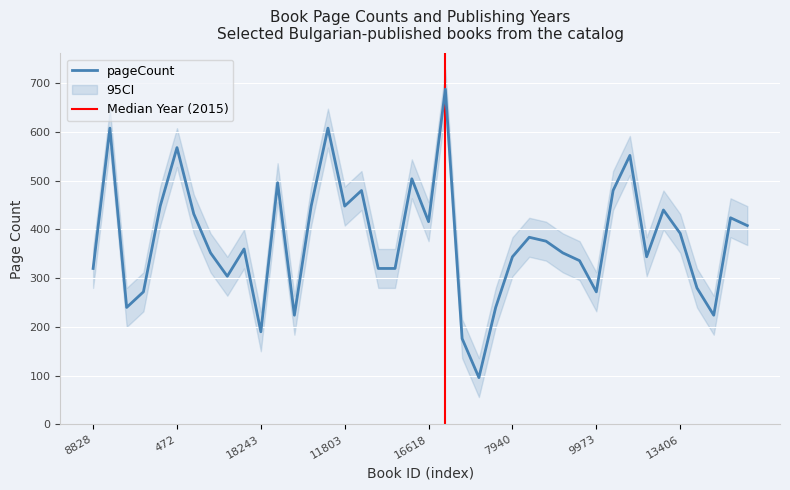

What is the difference between the second highest and second lowest values?

432